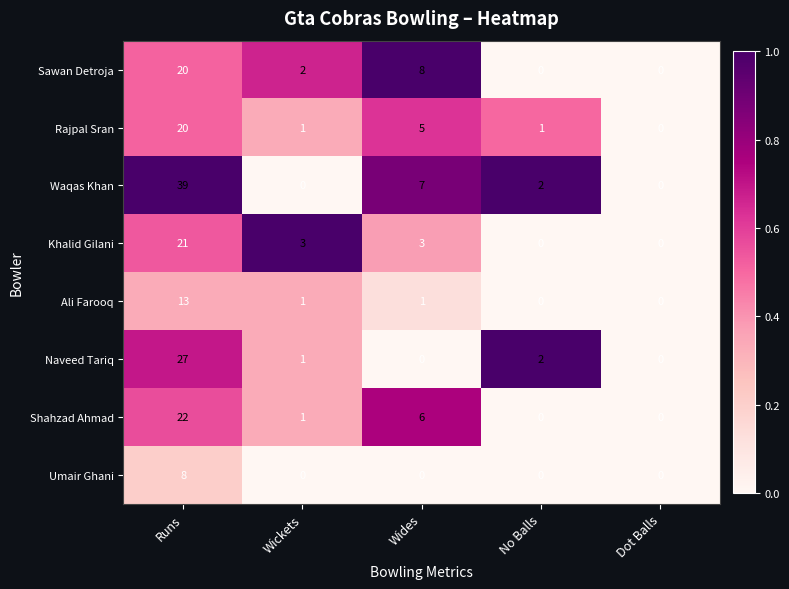

Which category has the highest value in the Khalid Gilani series?

Runs